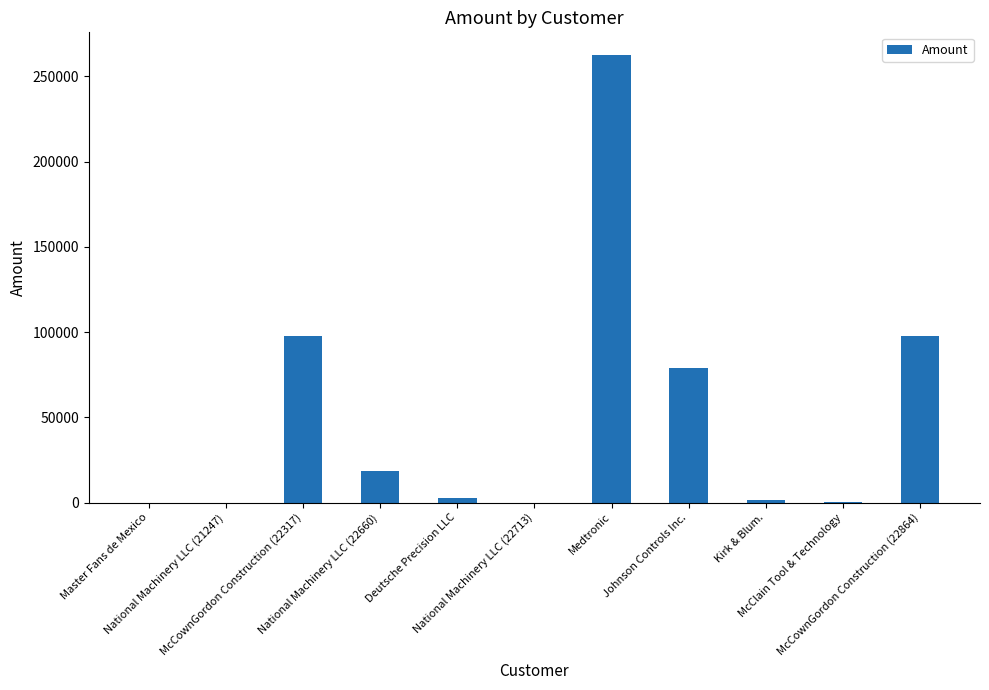

Count the number of data series in this chart.

1